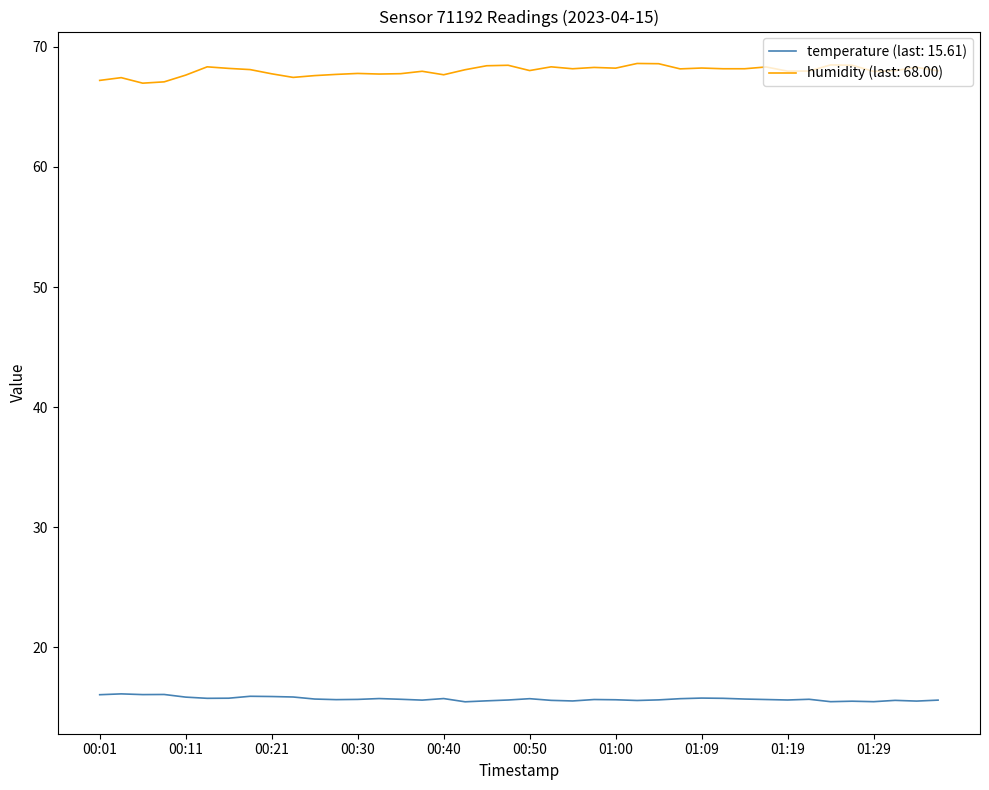

What is the smallest value displayed?

15.5